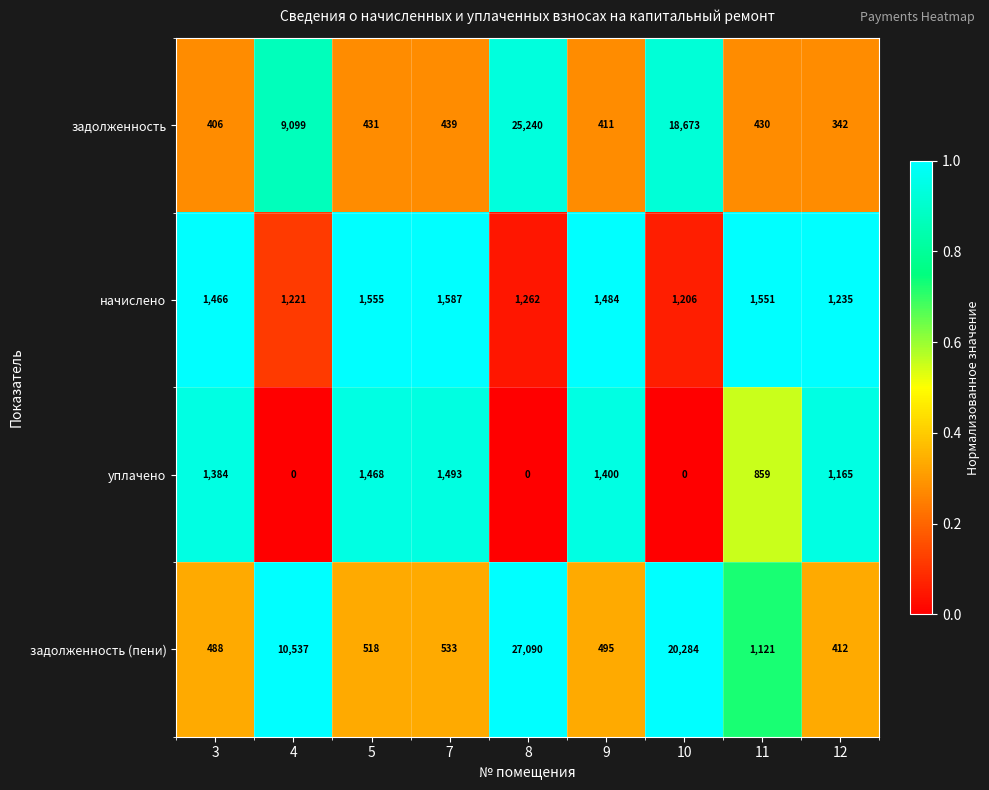

At which category does the chart reach its peak across all series?

8